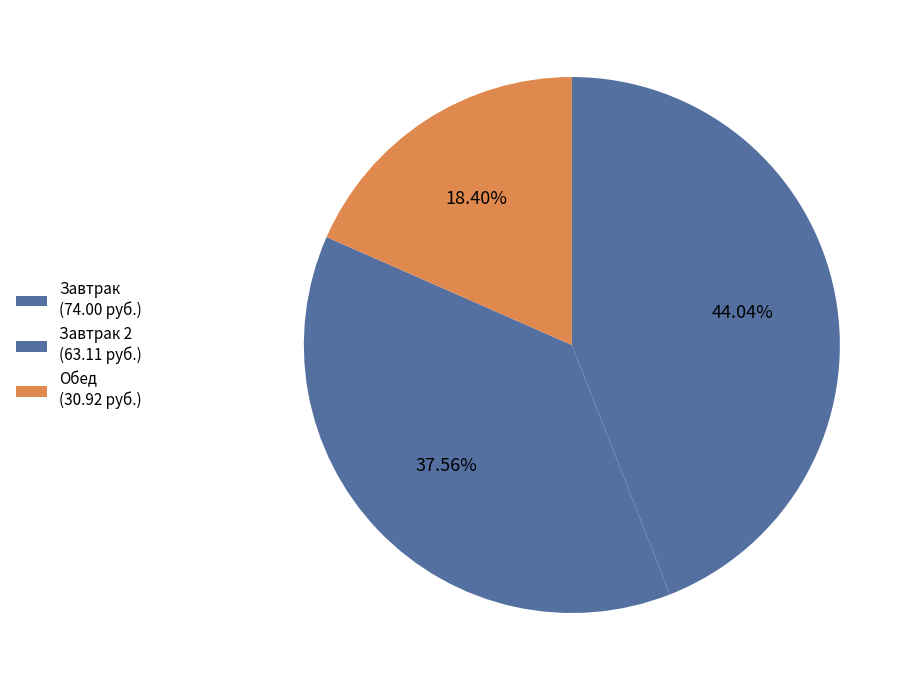

Count the number of slices in the pie.

3